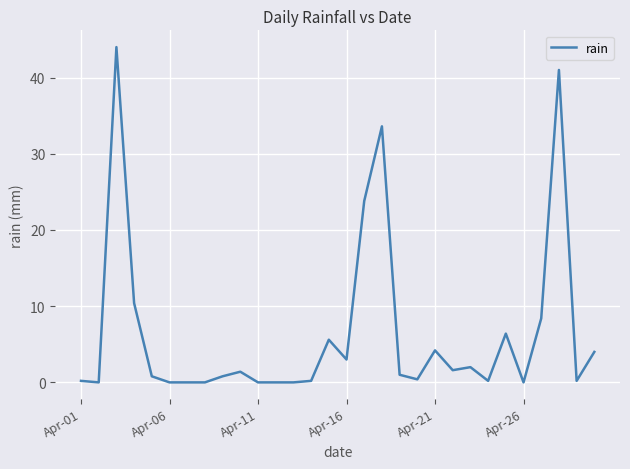

What is the difference between the maximum and minimum values?

44.0